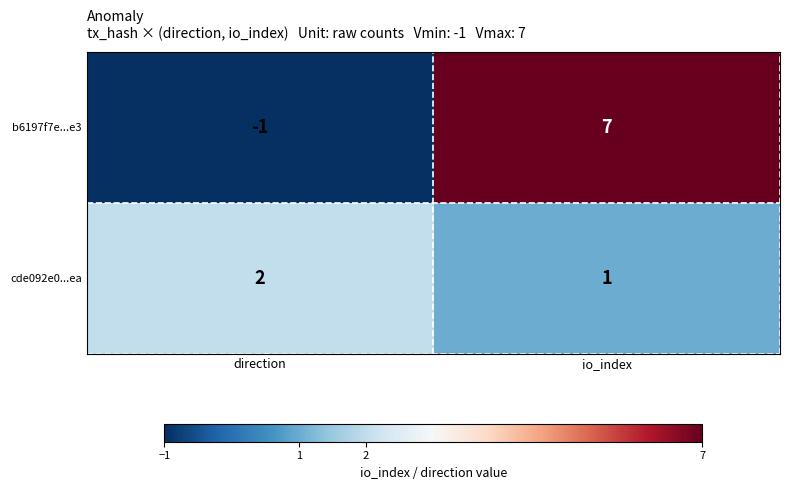

What is the difference between the maximum and minimum values in the b6197f7e...e3 series?

8